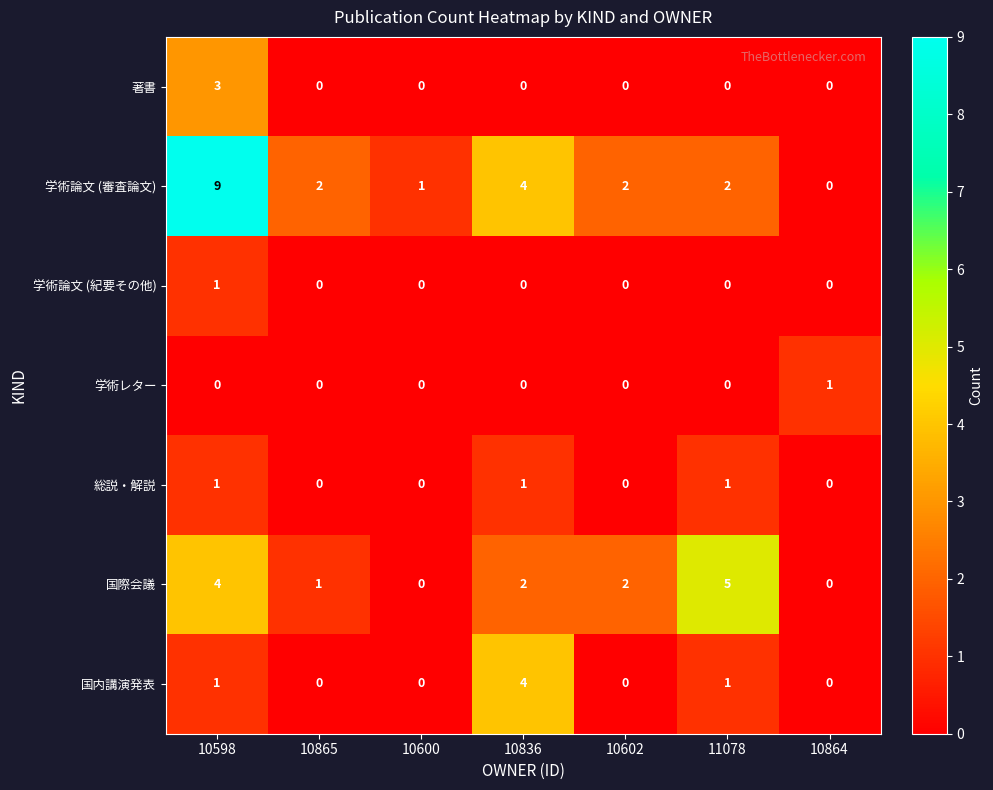

What is the difference between the highest and lowest values at 10865?

2